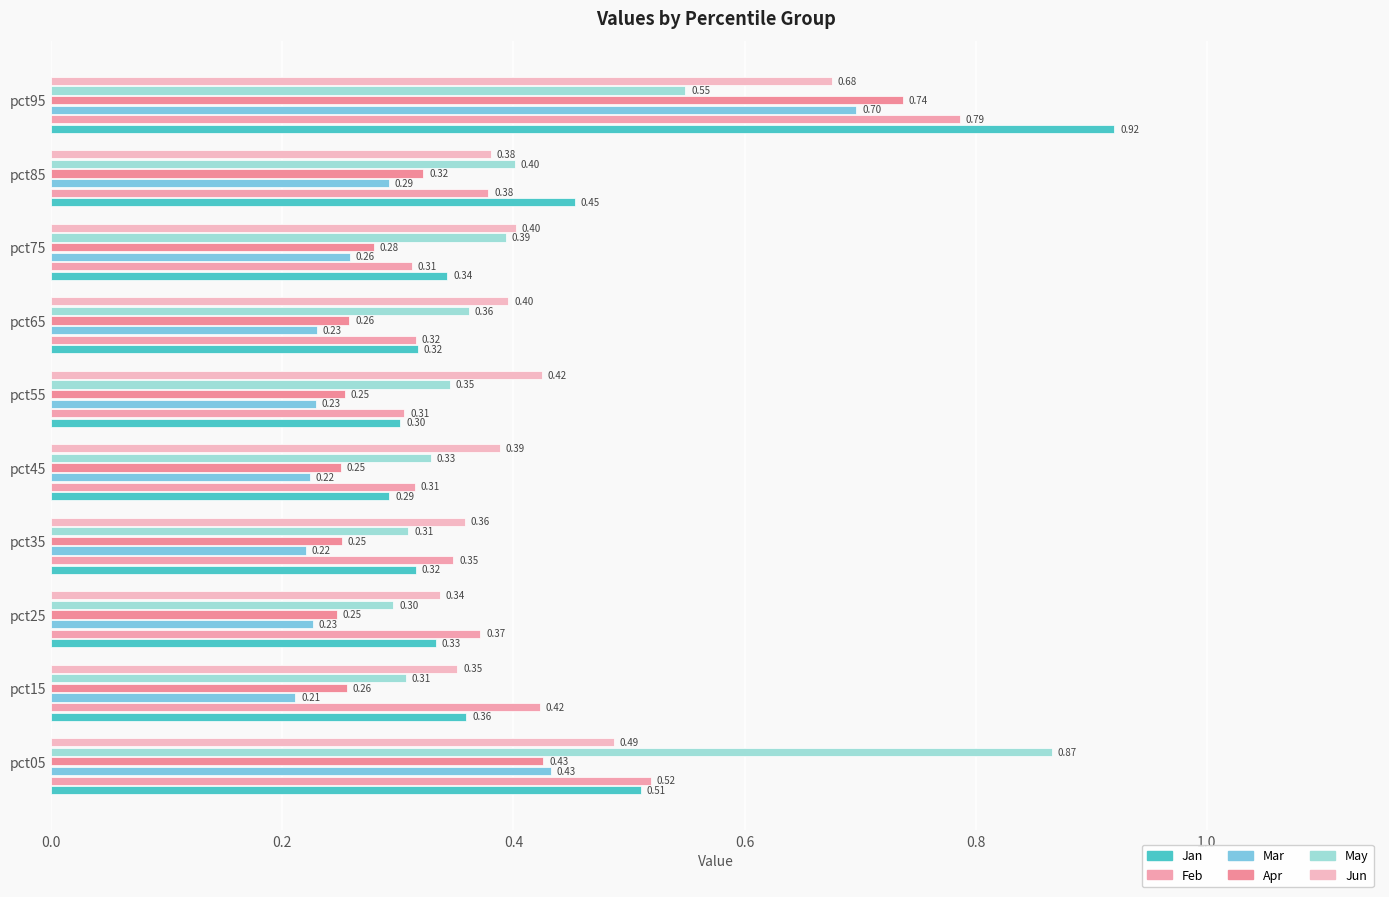

How many distinct data groups are displayed?

6